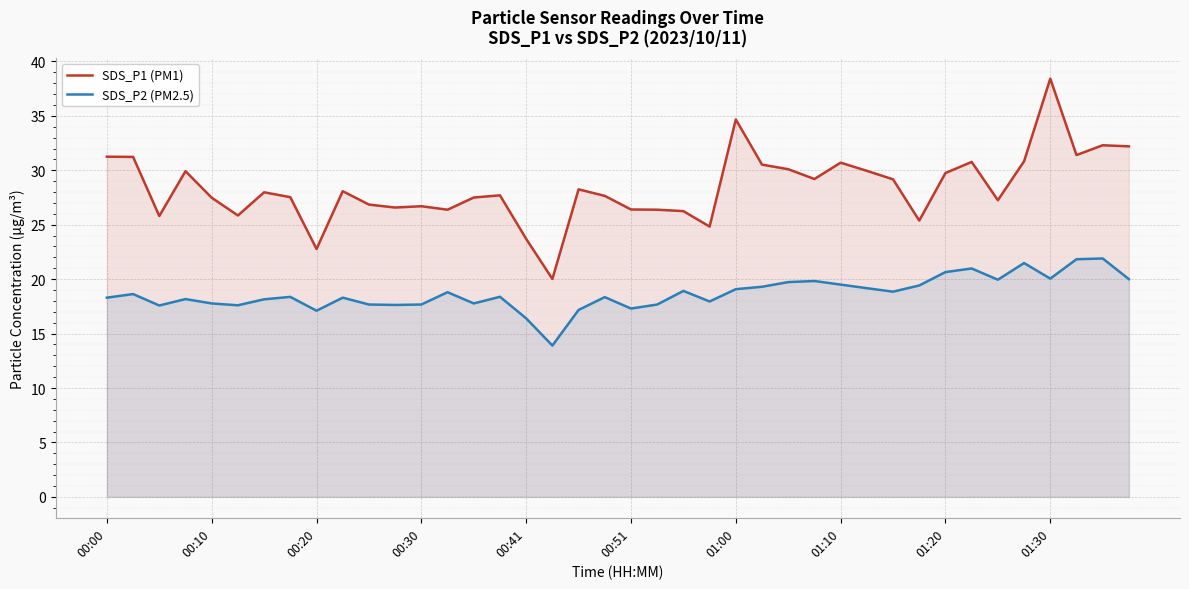

In SDS_P1 (PM1), how many points are higher than both neighbors (excluding endpoints)?

11